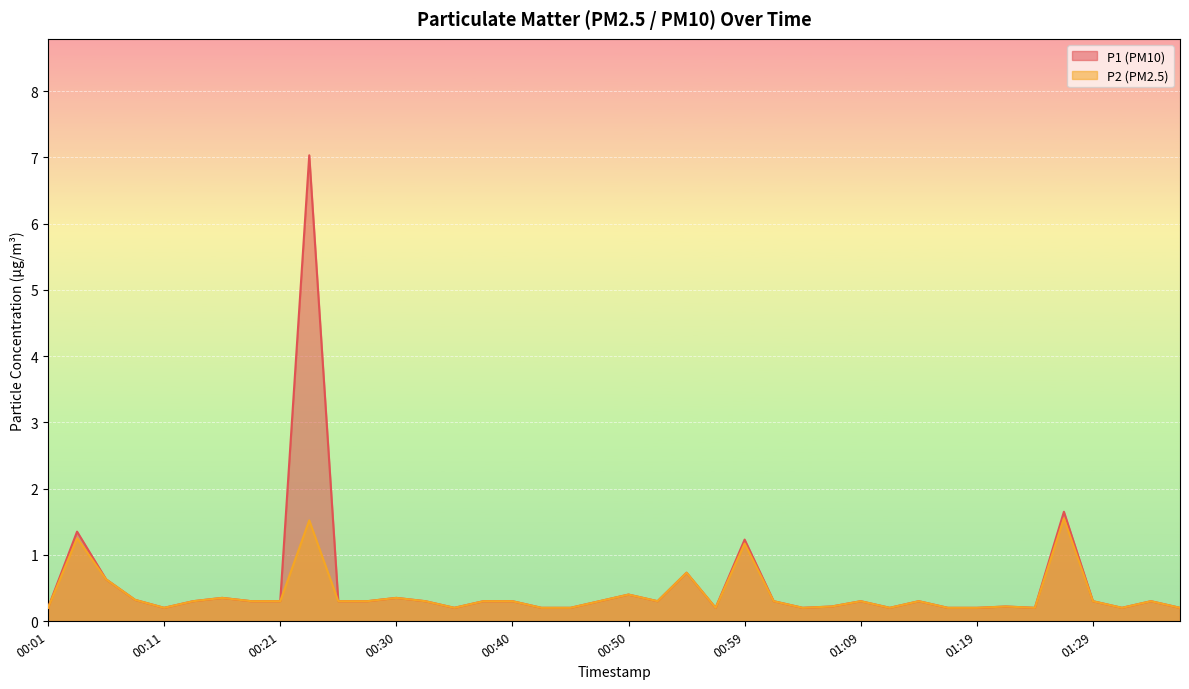

Which has a higher value, 00:33 or 01:29?

00:33